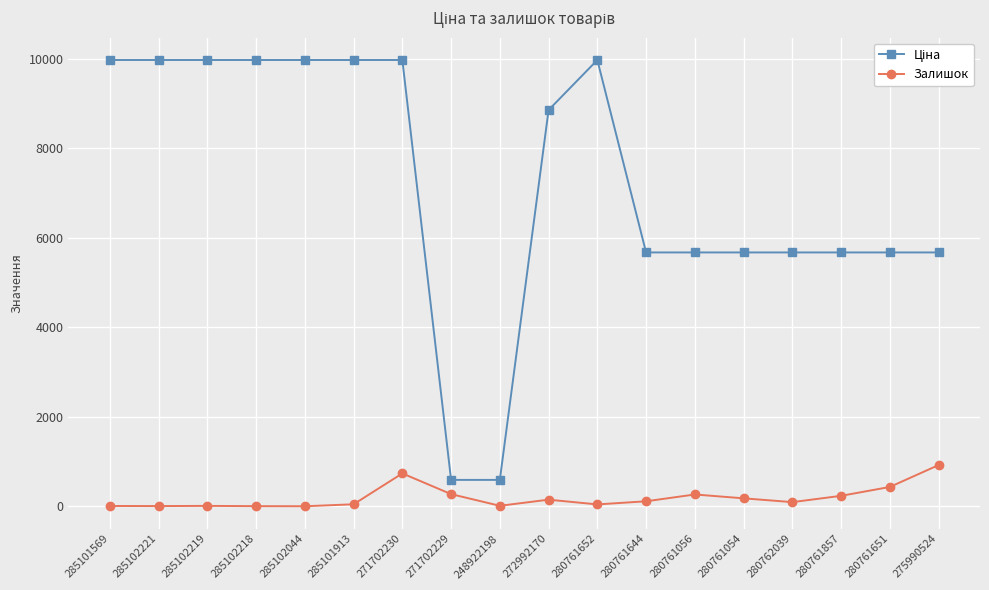

Is it true that Залишок equals 148.0 at 272992170?

True